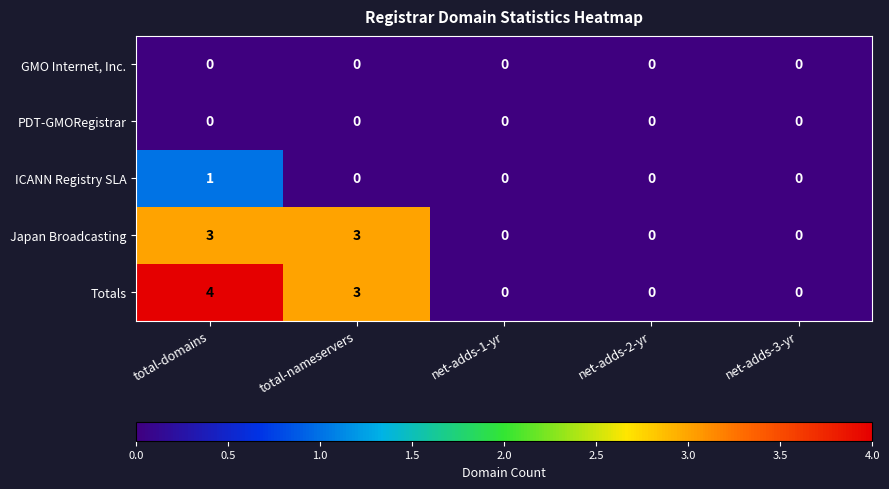

What is the spread (max minus min) of values at total-domains?

4